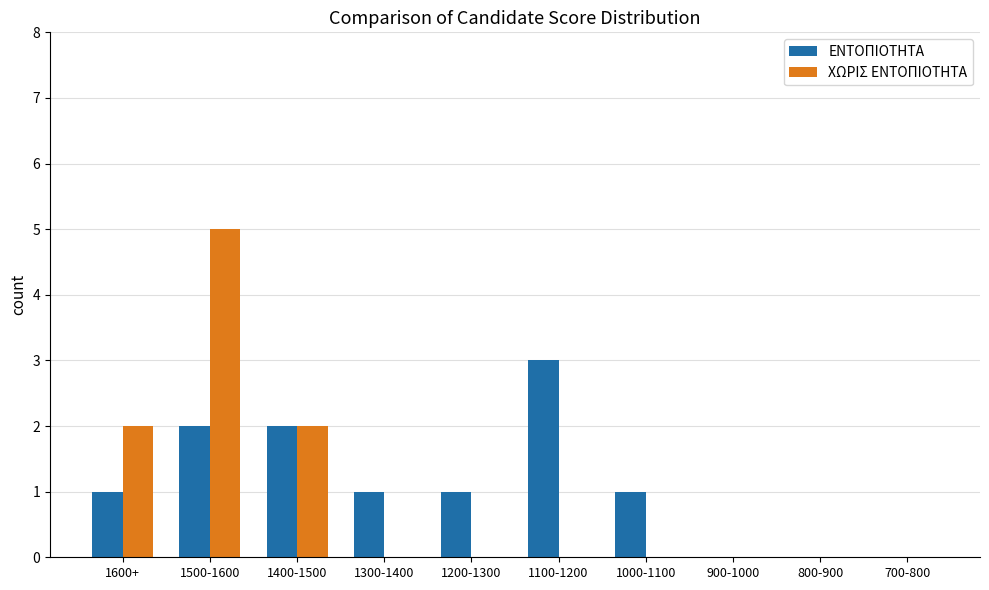

Reading left to right, transcribe all the data shown in this chart.

ΕΝΤΟΠΙΟΤΗΤΑ: 1	2	2	1	1	3	1	0	0	0
ΧΩΡΙΣ ΕΝΤΟΠΙΟΤΗΤΑ: 2	5	2	0	0	0	0	0	0	0